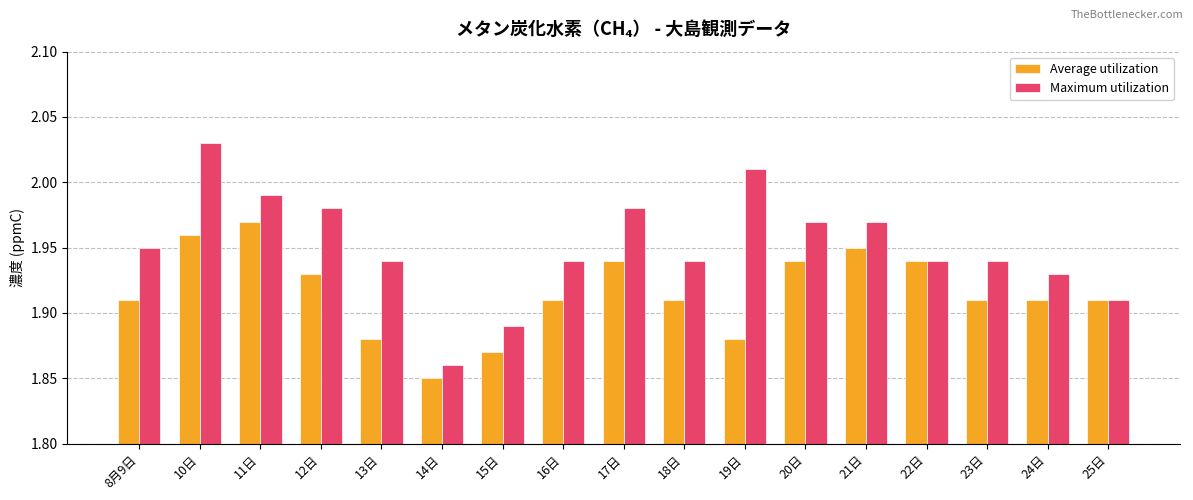

What is the difference between the highest and lowest values at 13日?

0.1